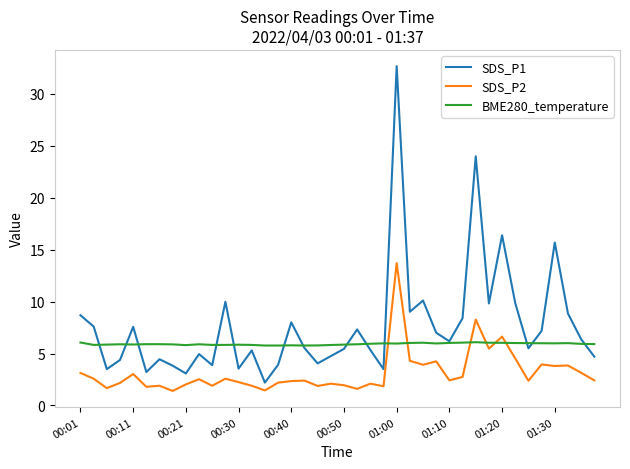

True or false: SDS_P2 and SDS_P1 cross at least once.

False